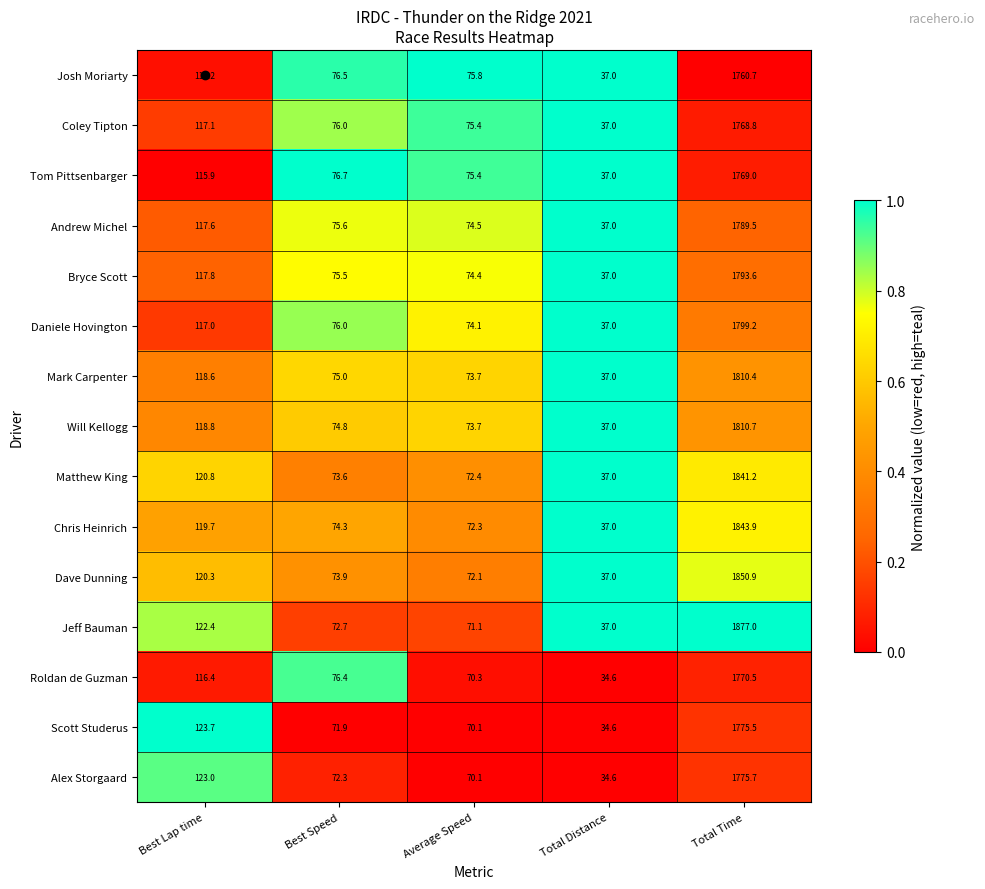

What is the difference between the highest and lowest values at Best Speed?

4.8